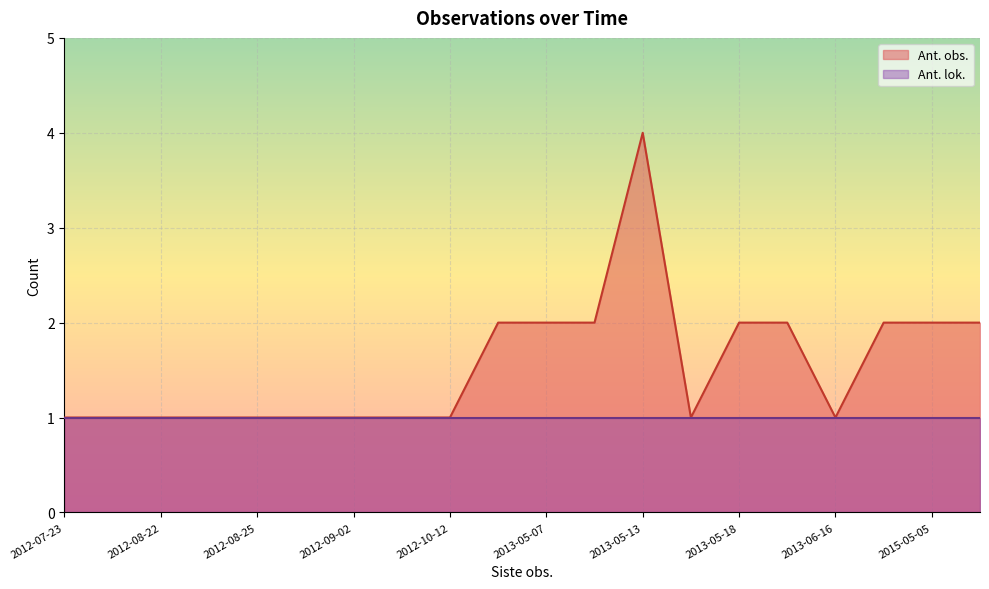

Count the number of data series in this chart.

2